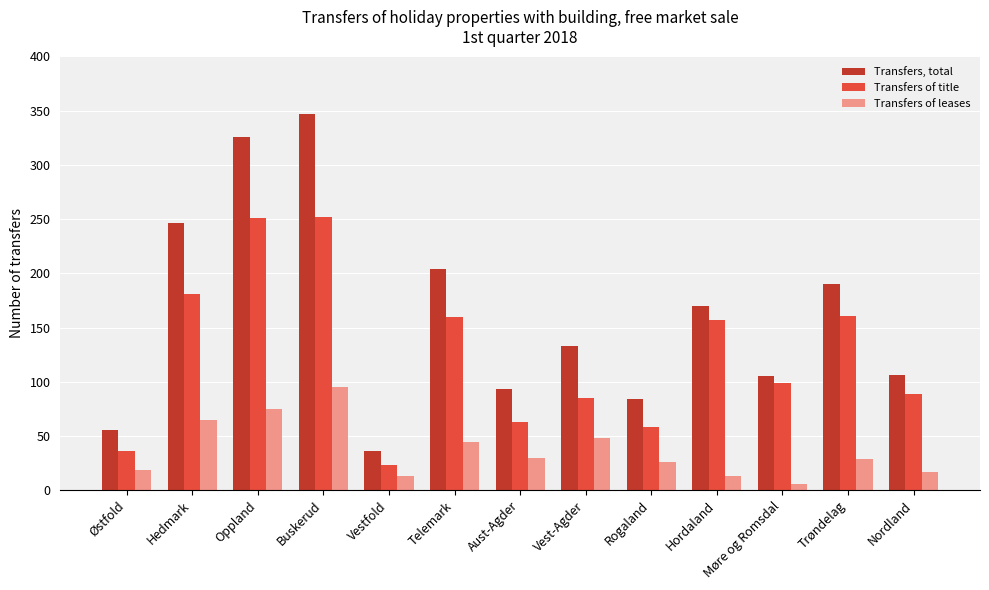

What is the greatest value displayed?

347